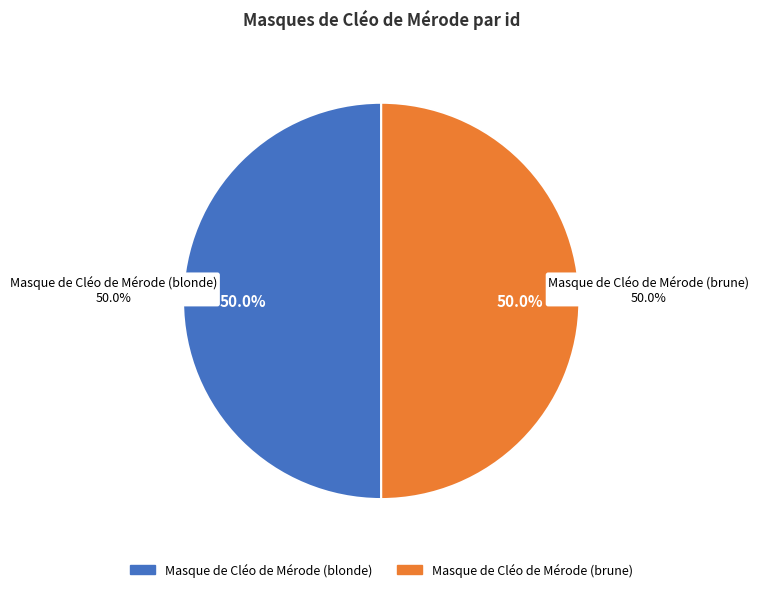

How many slices are in this pie chart?

2